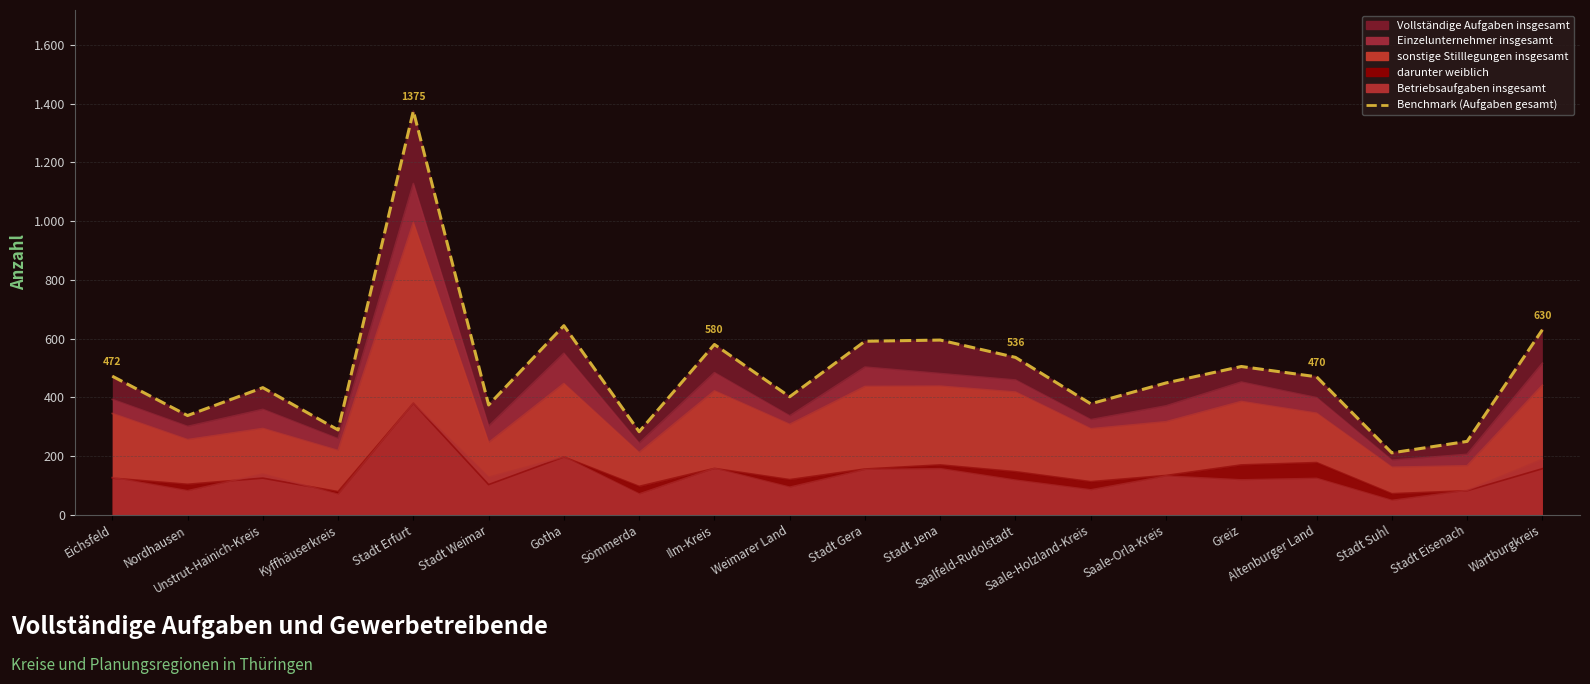

What is the change in value from Eichsfeld to Saalfeld-Rudolstadt?

+64